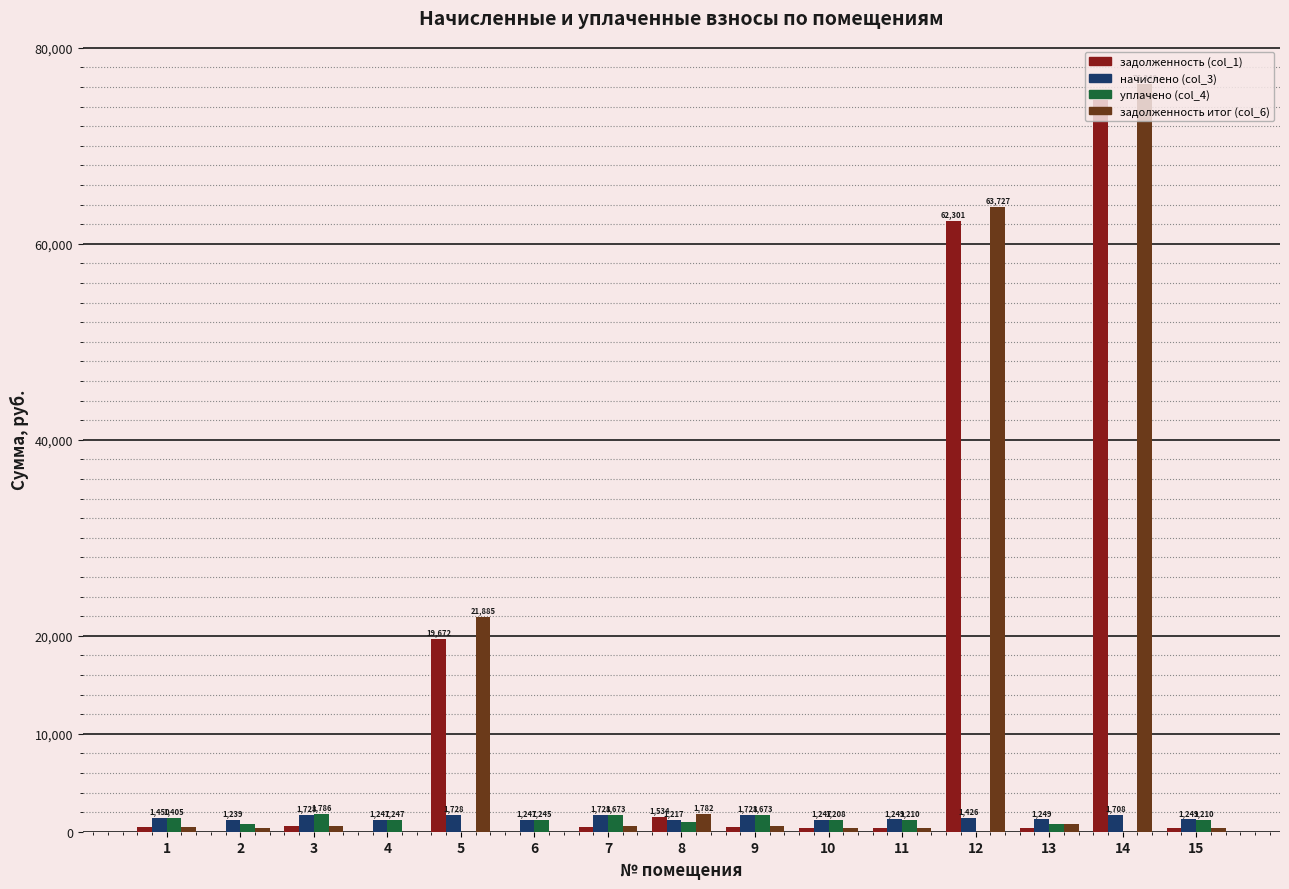

Is it true that начислено (col_3) equals 1727.6 at 7?

True